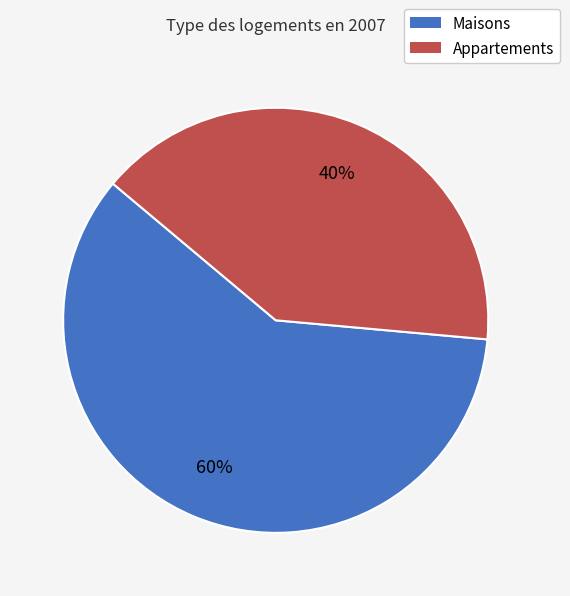

To the nearest percent, what is the average slice percentage?

50%